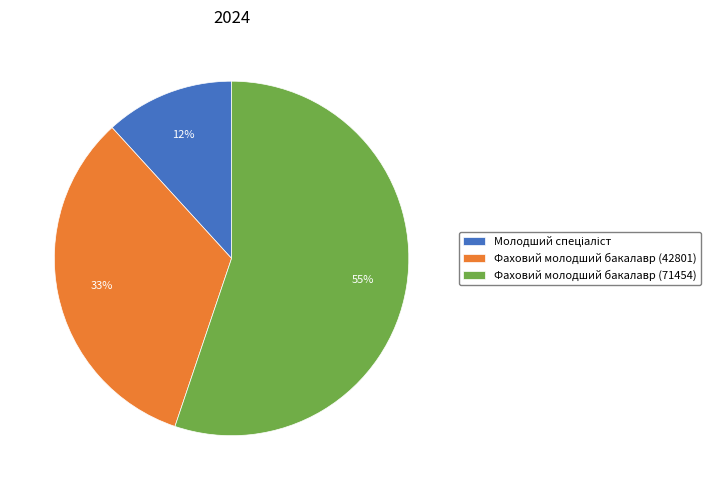

To the nearest percent, what is the average slice percentage?

33%